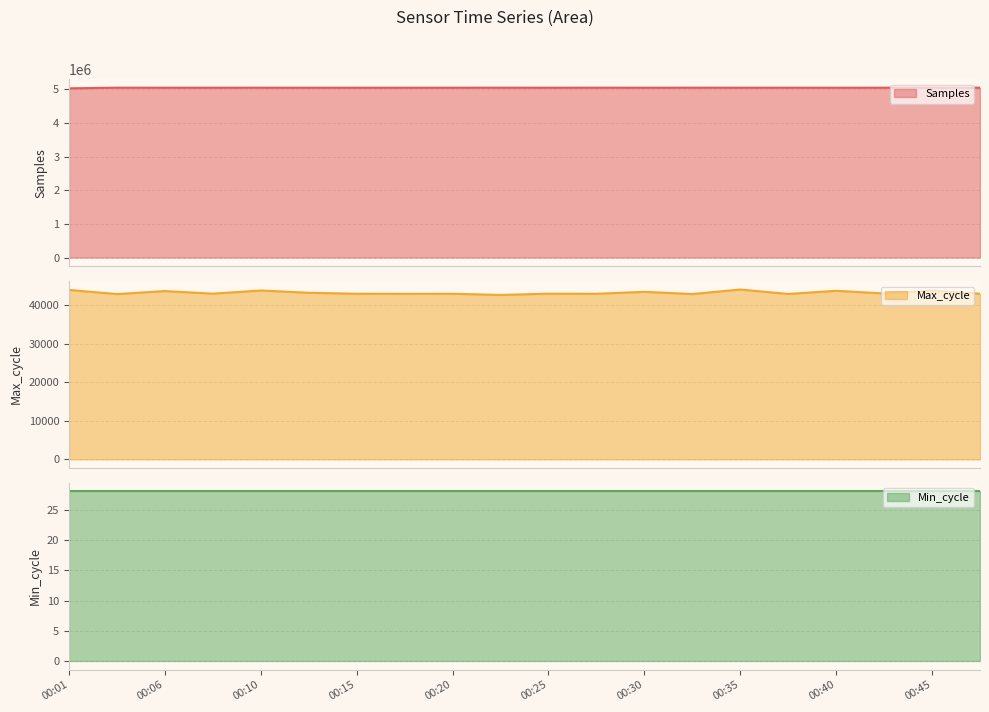

What is the maximum value for Samples?

5046218